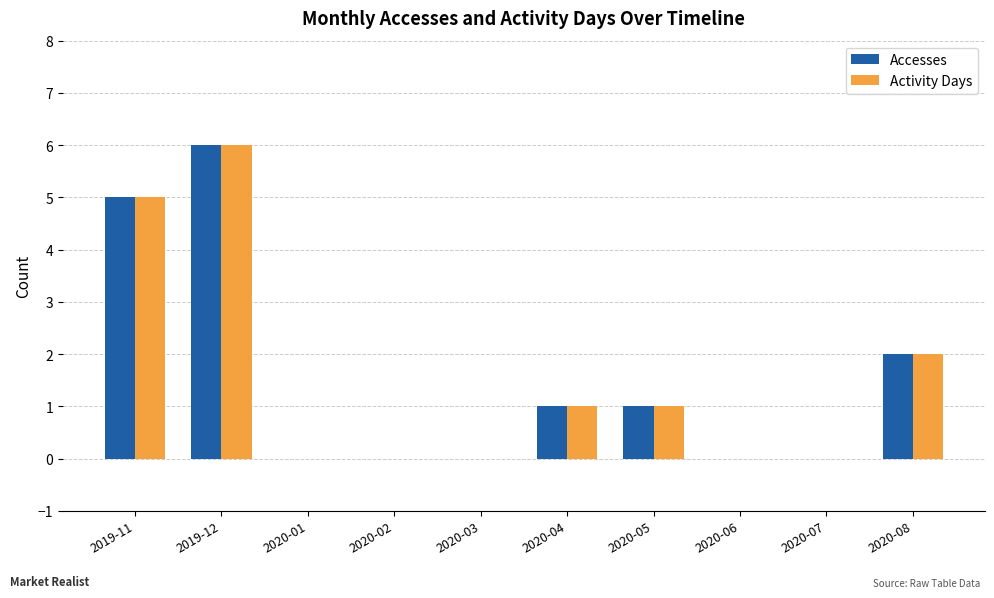

How many groups of bars are there?

10